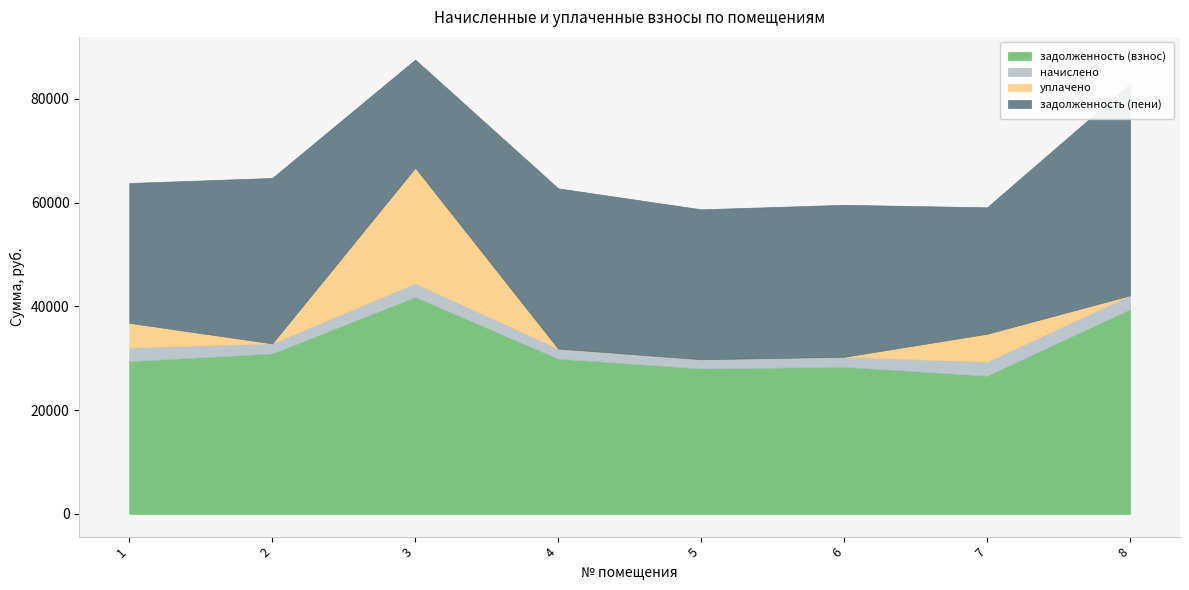

List the labels in order of задолженность (пени) value, smallest first.

3, 7, 1, 5, 6, 4, 2, 8